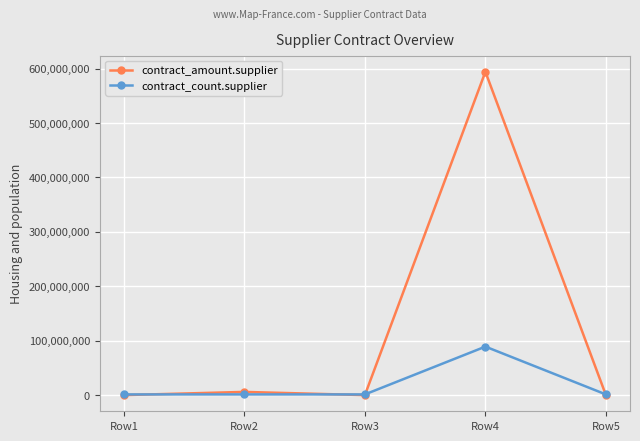

Rank the series by their average value, from lowest to highest.

contract_count.supplier, contract_amount.supplier